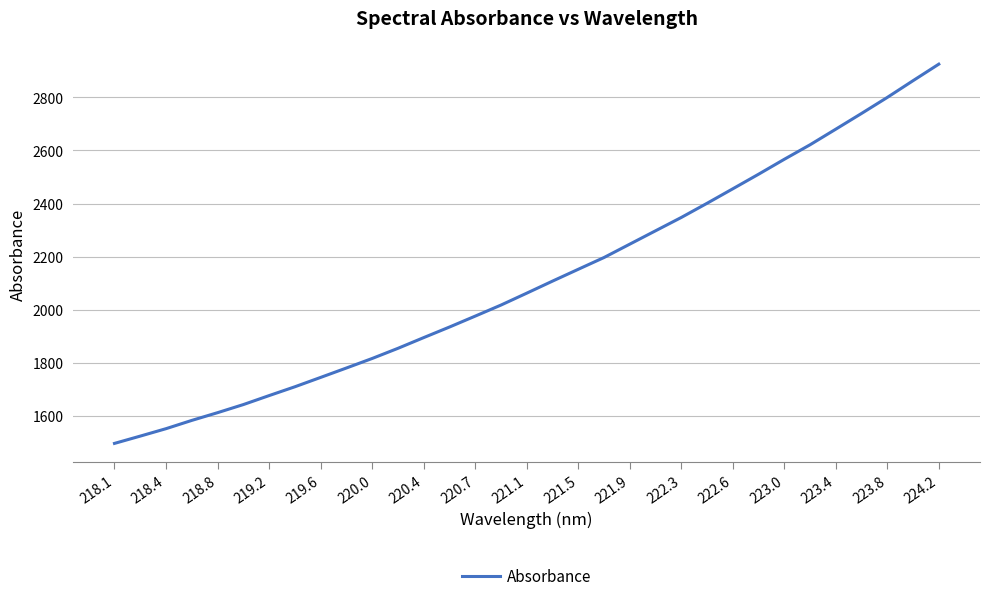

What is the difference between the maximum and minimum values?

1428.9